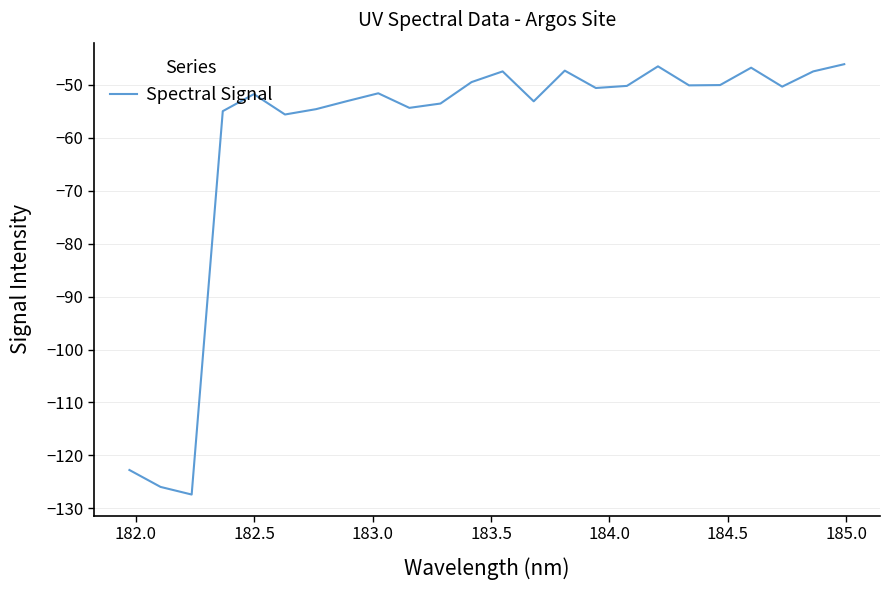

What is the smallest value displayed?

-127.4